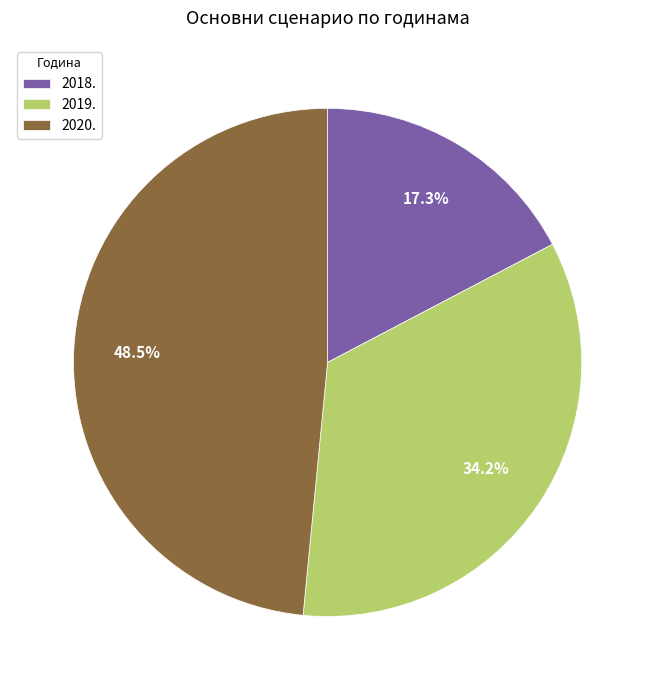

True or false: 2019. accounts for 34% of the total.

True